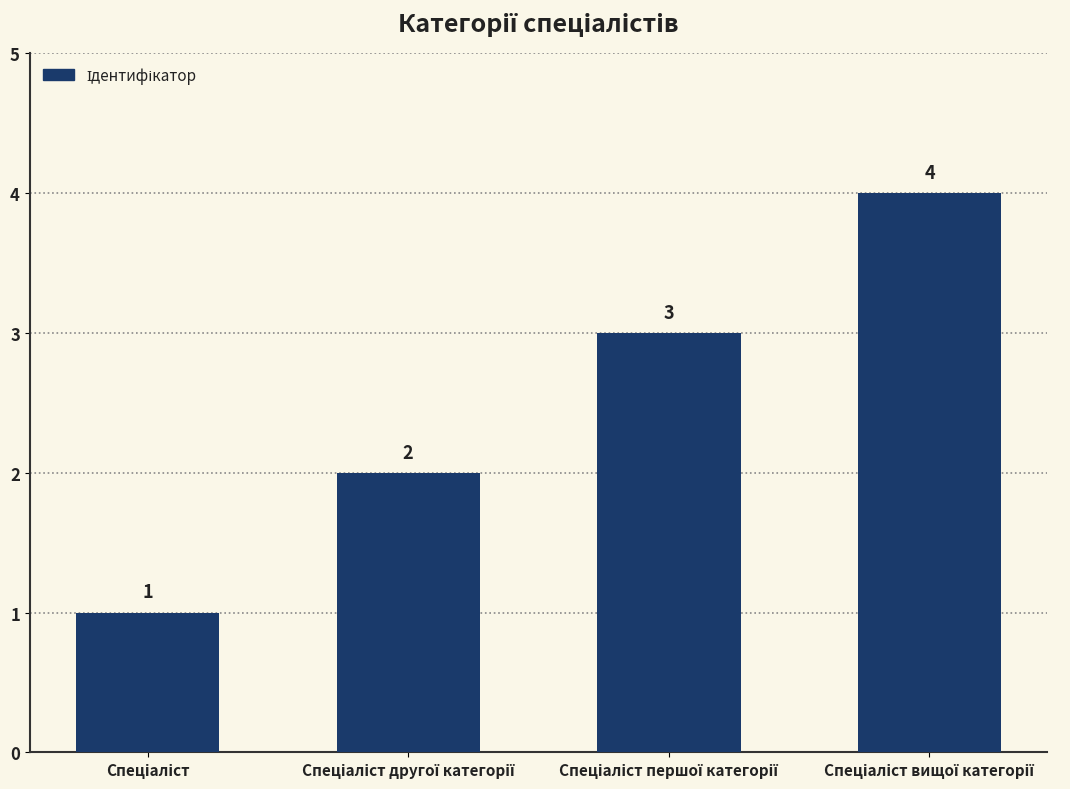

What is the sum of all values?

10